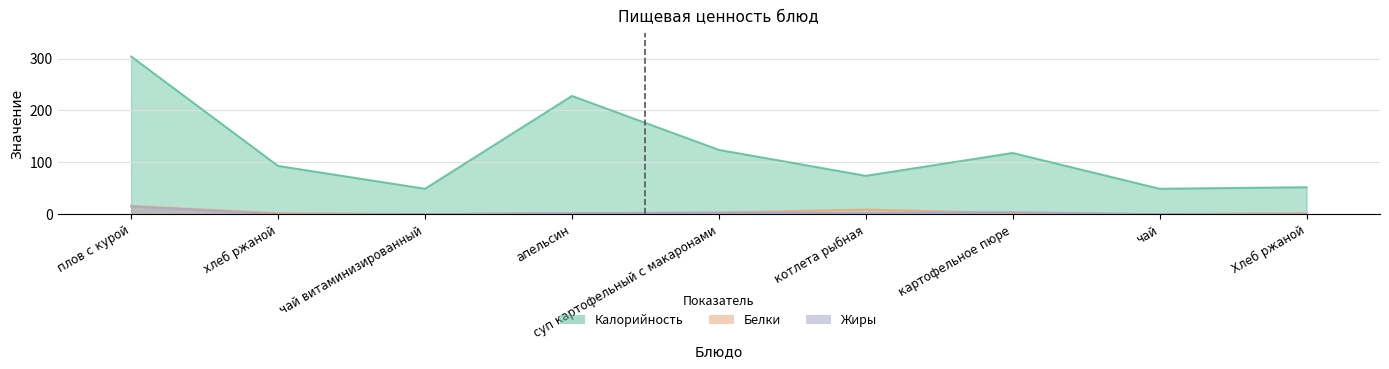

What is the difference between the highest and lowest values at суп картофельный с макаронами?

121